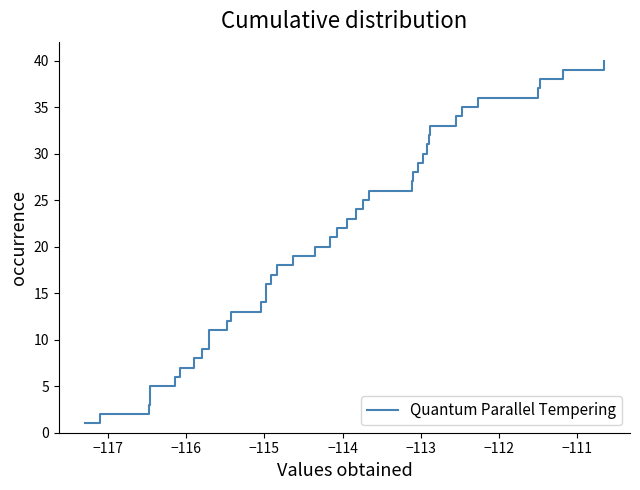

Reading left to right, list all the values displayed in this chart.

1	2	3	4	5	6	7	8	9	10	11	12	13	14	15	16	17	18	19	20	21	22	23	24	25	26	27	28	29	30	31	32	33	34	35	36	37	38	39	40